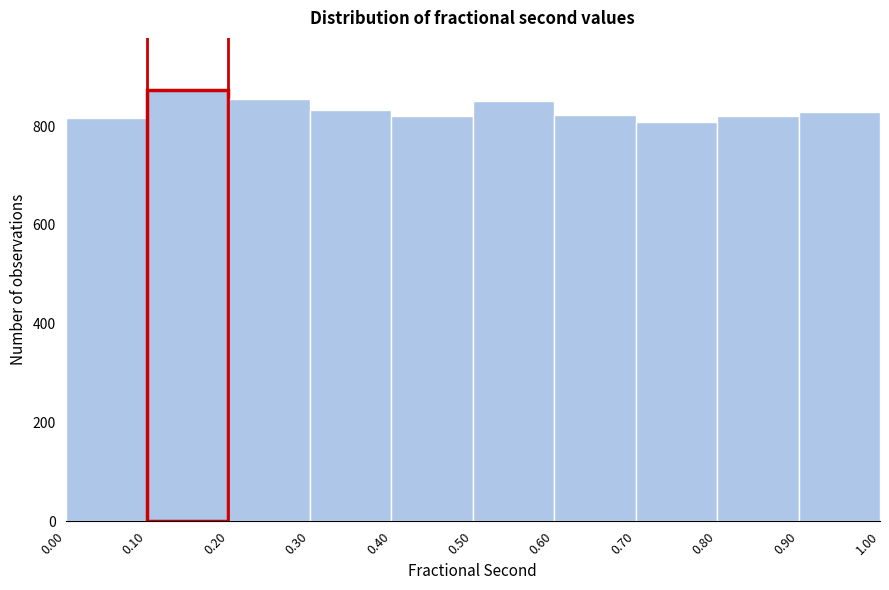

Reading left to right, list every bar in this chart as the range it spans on the x-axis followed by its height. The values are not printed on the chart, so give them approximately, as read against the axis.

0.00 to 0.10: 820
0.10 to 0.20: 880
0.20 to 0.30: 860
0.30 to 0.40: 840
0.40 to 0.50: 820
0.50 to 0.60: 860
0.60 to 0.70: 820
0.70 to 0.80: 800
0.80 to 0.90: 820
0.90 to 1.00: 820